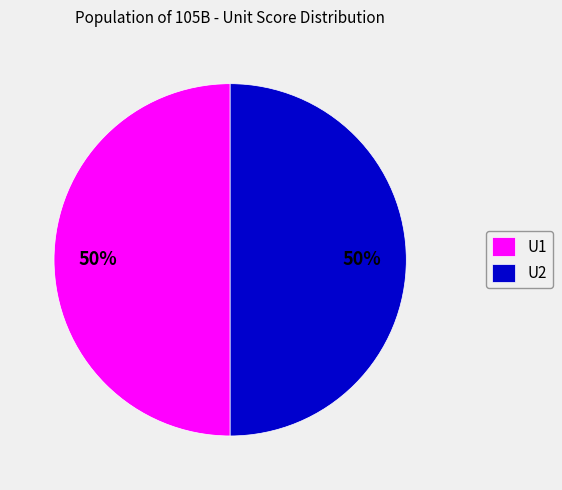

Count the number of slices in the pie.

2